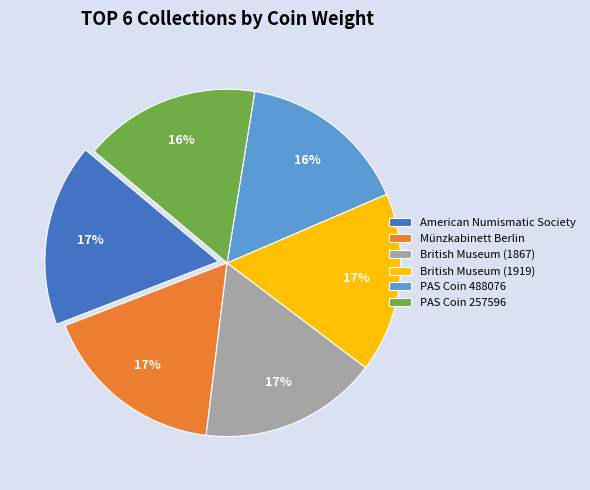

Is there any slice that represents more than half of the pie?

No